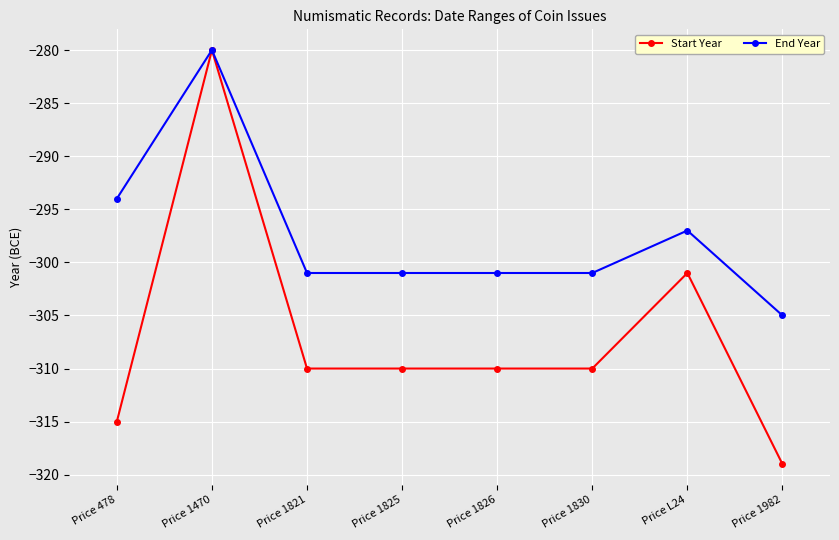

How many distinct data groups are displayed?

2